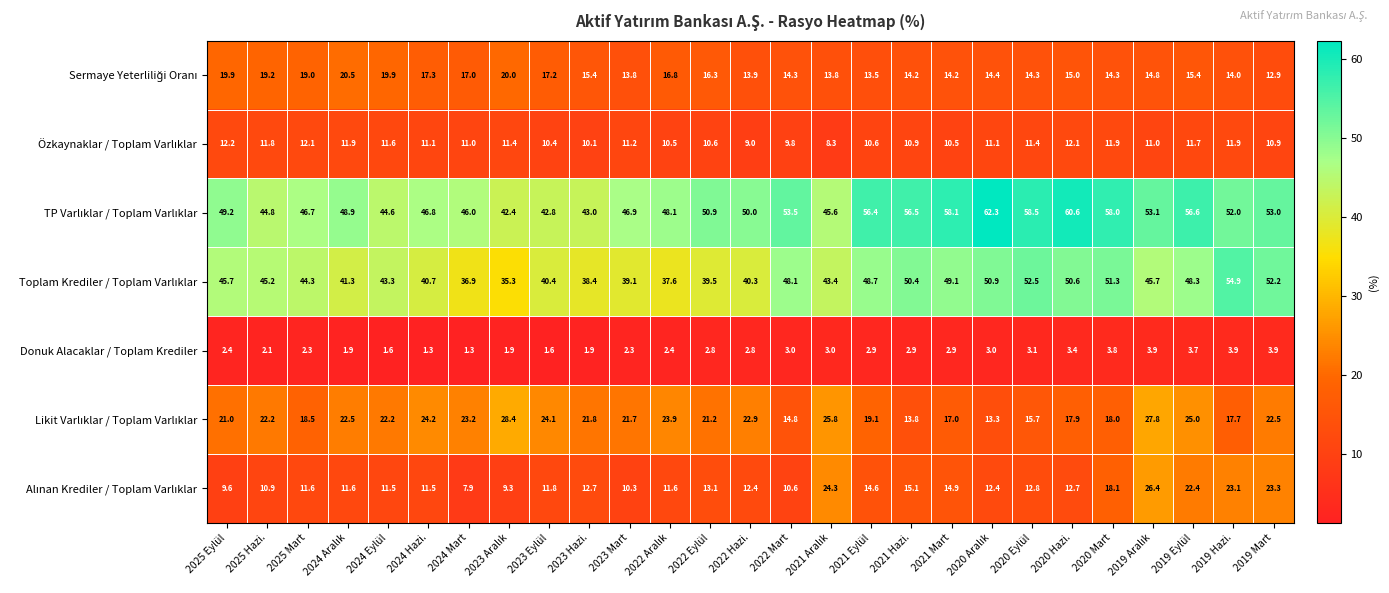

The value of Donuk Alacaklar / Toplam Krediler at 2025 Eylül is 2.4. True or false?

True